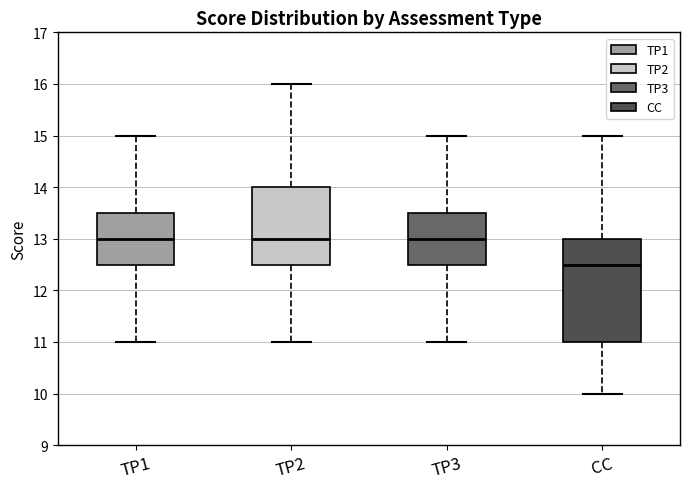

Reading left to right, read every box against the y-axis: the position of its median line, the range the box covers, and the ends of its whiskers. The values are not printed on the chart, so give them approximately, as read against the axis.

TP1: median 13.0, box 12.5 to 13.5, whiskers 11.0 to 15.0
TP2: median 13.0, box 12.5 to 14.0, whiskers 11.0 to 16.0
TP3: median 13.0, box 12.5 to 13.5, whiskers 11.0 to 15.0
CC: median 12.5, box 11.0 to 13.0, whiskers 10.0 to 15.0